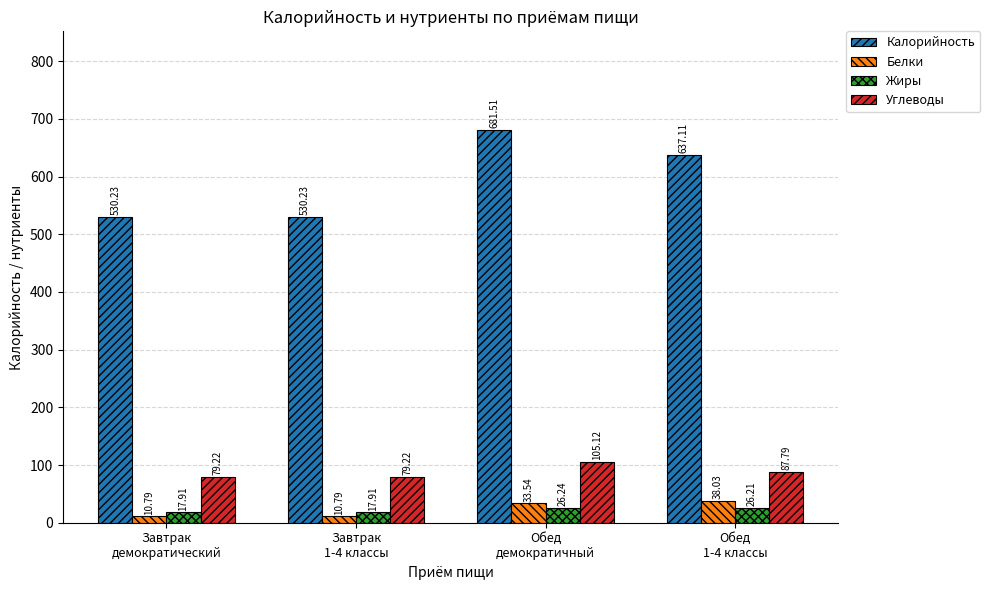

What is the spread (max minus min) of values at Завтрак
1-4 классы?

519.4